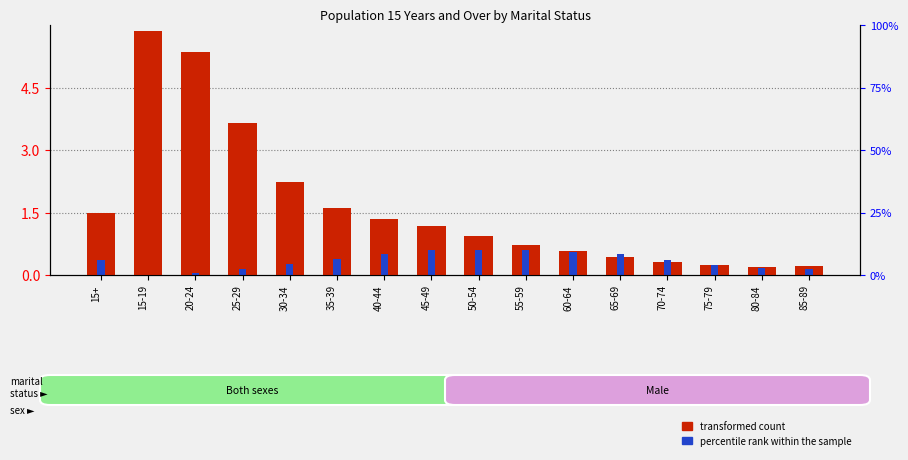

How many bars are there in each group?

2